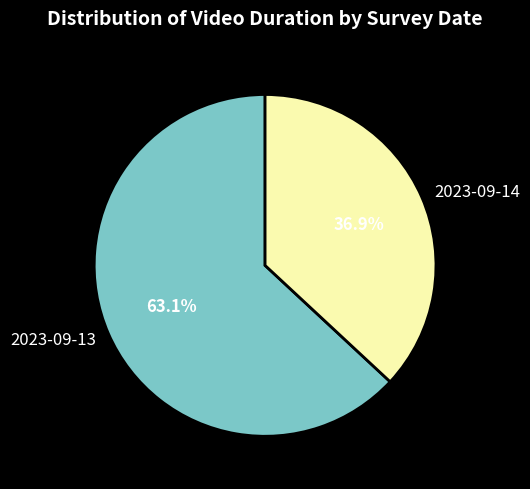

What is the ratio of the value at 2023-09-13 to the value at 2023-09-14?

1.7